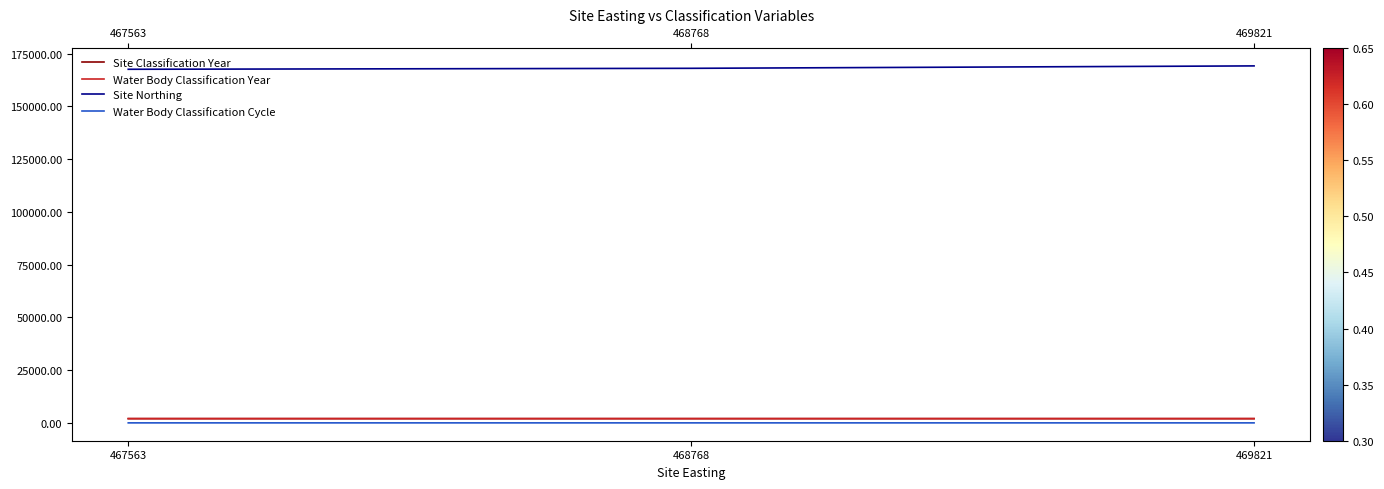

What is the sum of the Site Classification Year values at 468768 and 469821?

4023.5